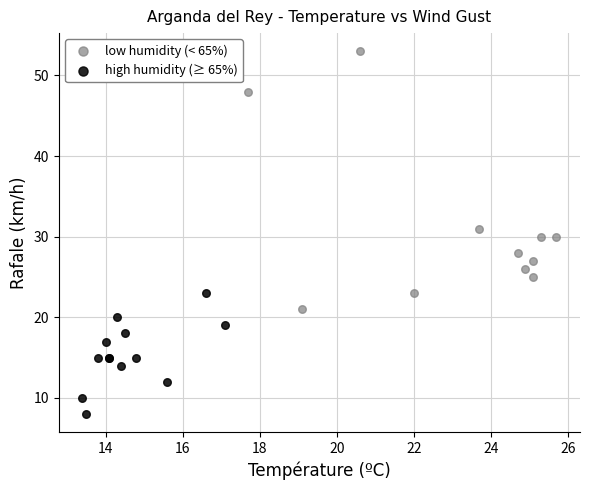

Which series reaches the minimum Y coordinate?

high humidity (≥ 65%)